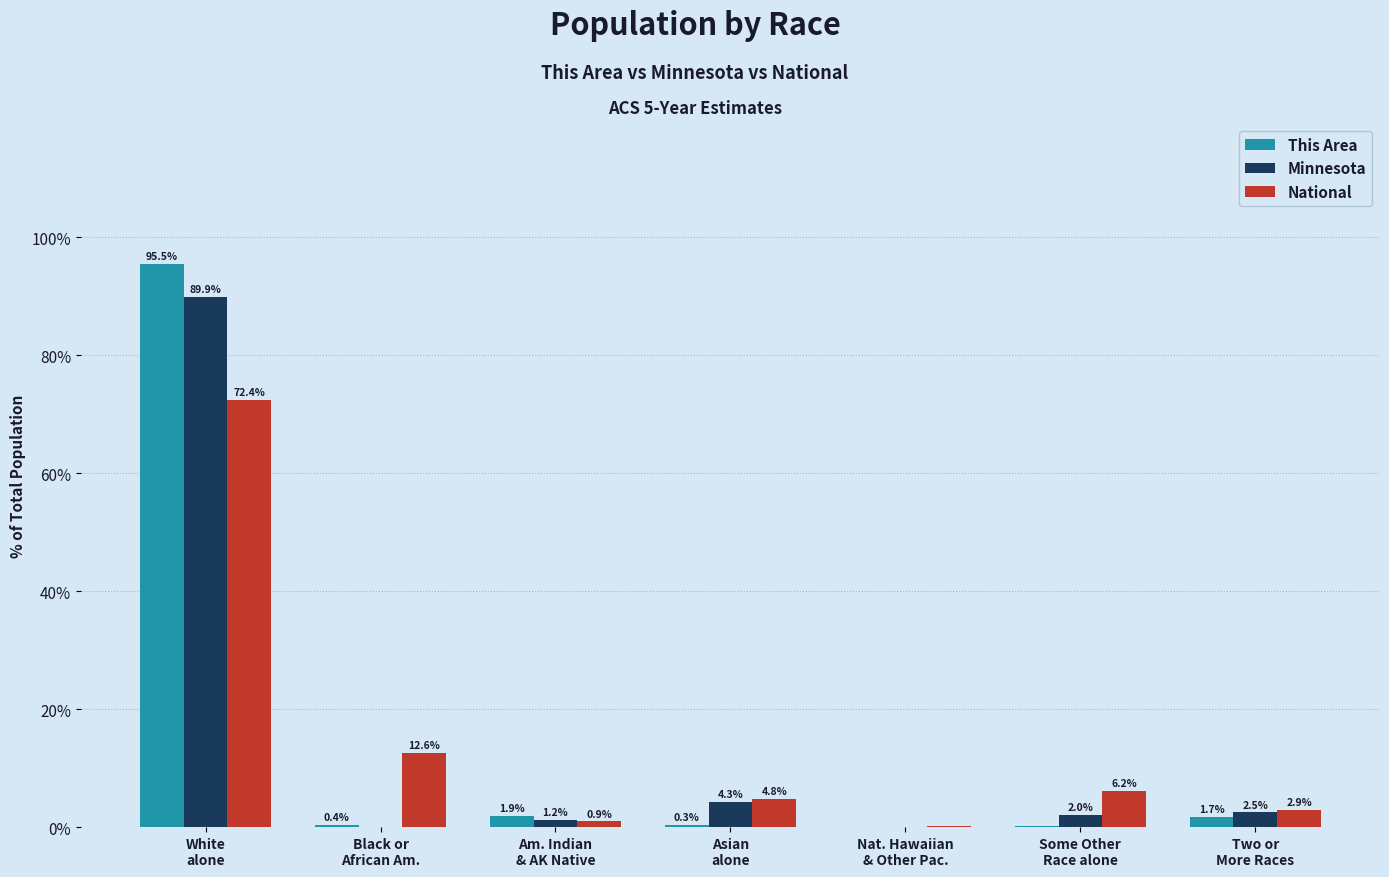

What is the maximum value shown in the chart?

95.5